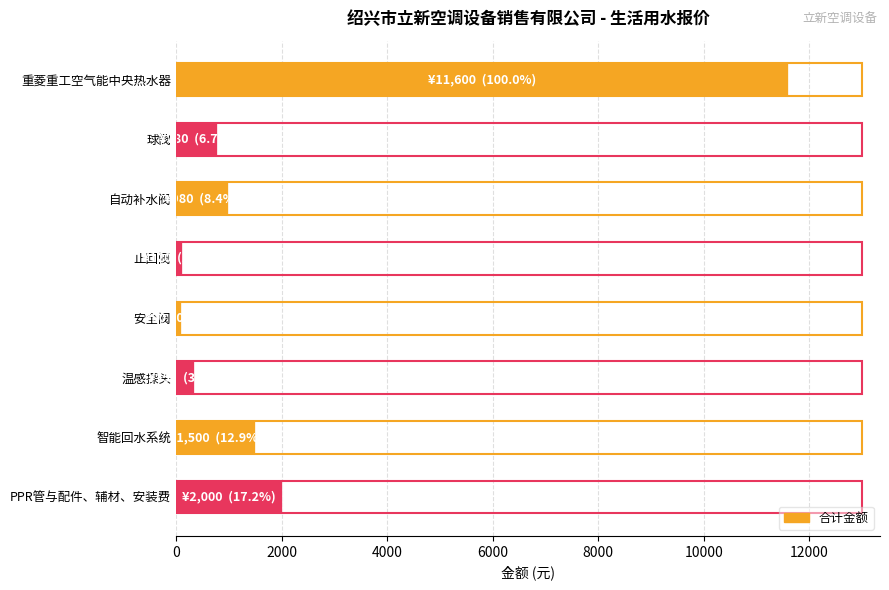

Does the chart contain stacked bars?

No